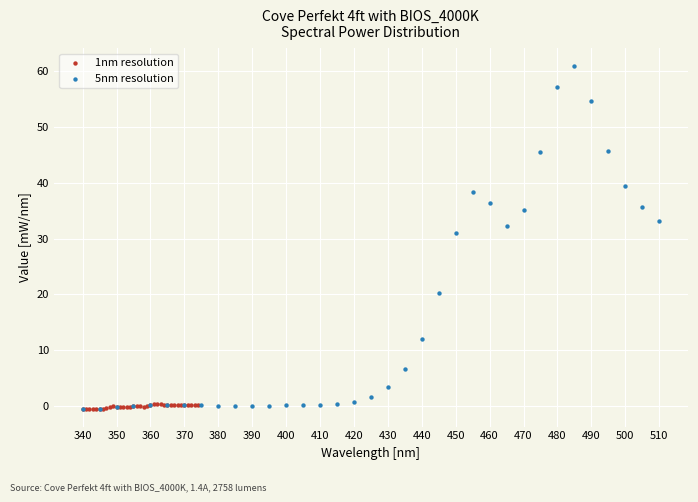

Which series has the largest Y range (max minus min)?

5nm resolution